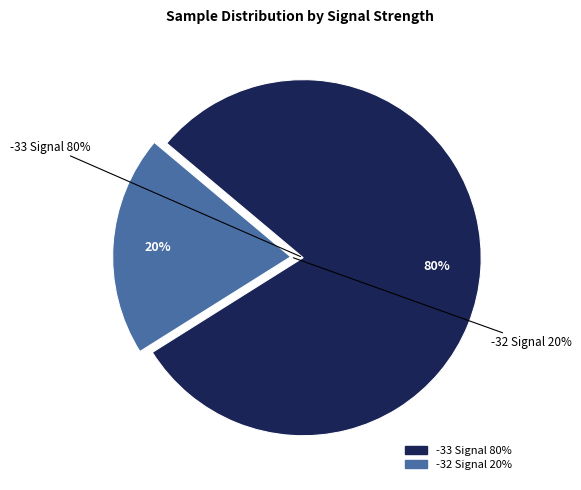

Which slice is the smallest?

-32 (01:13)